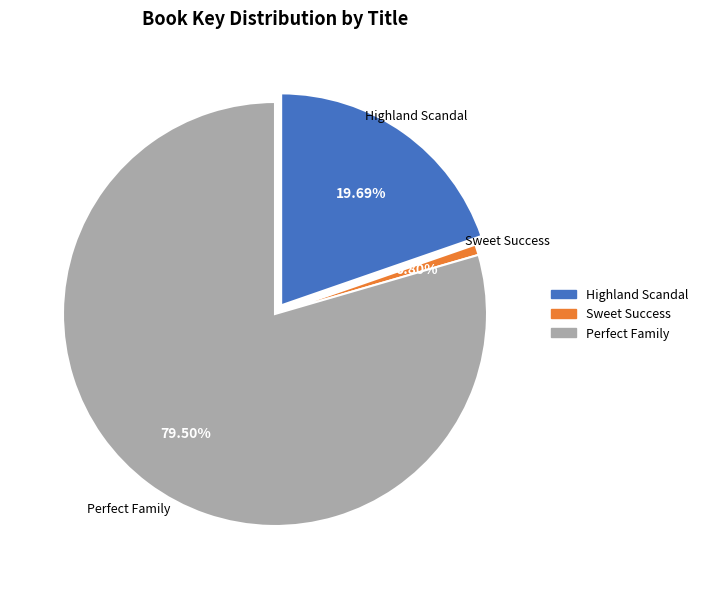

Which slice is the largest?

Perfect Family (9781668021637)